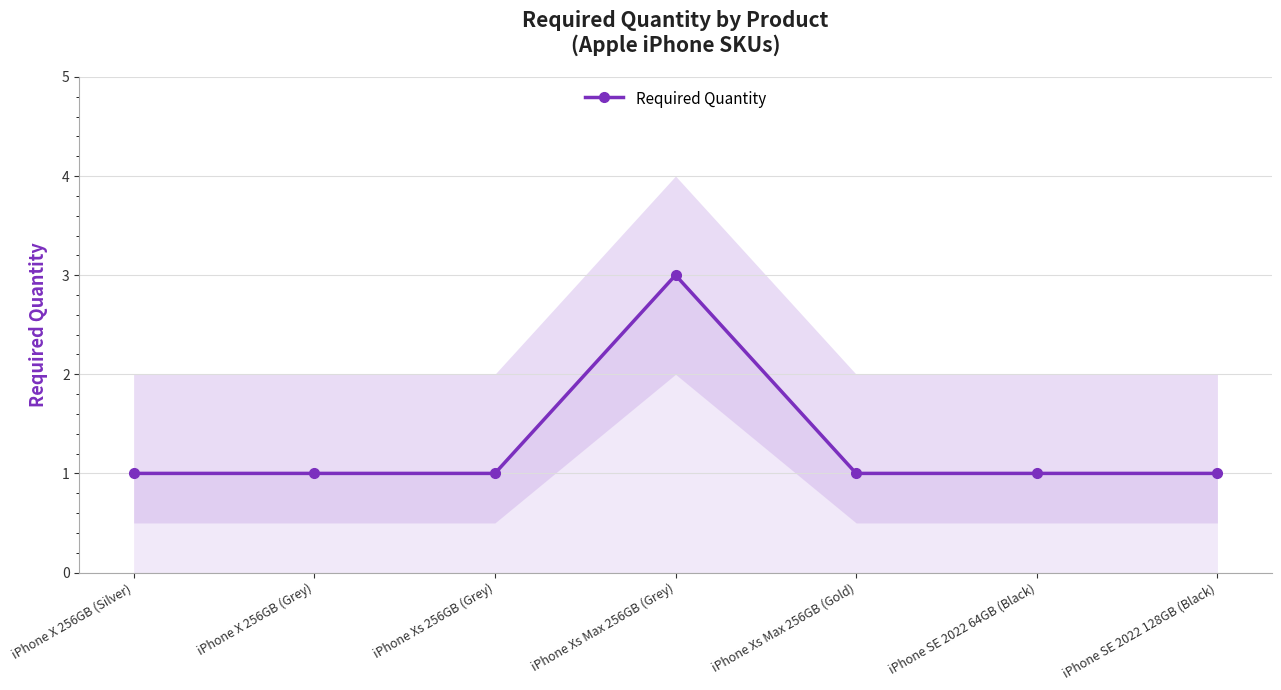

Approximately how many times larger is the value at iPhone Xs Max 256GB (Grey) compared to iPhone SE 2022 64GB (Black)?

3.0